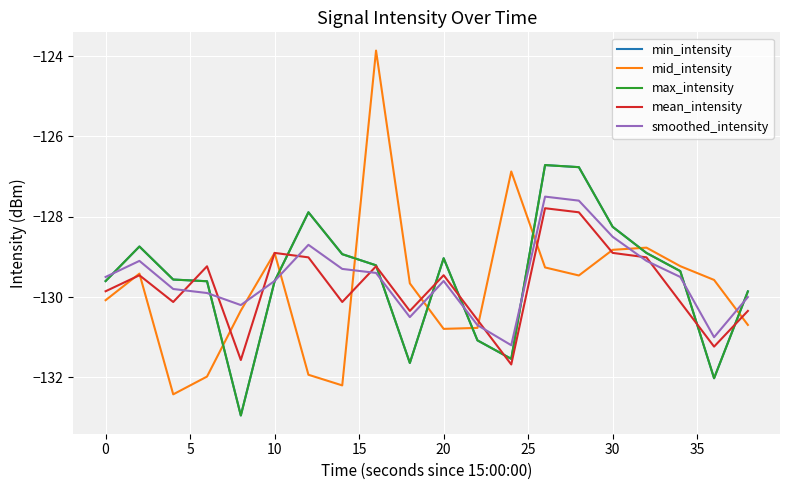

Does the chart display data point markers on the line(s)?

No